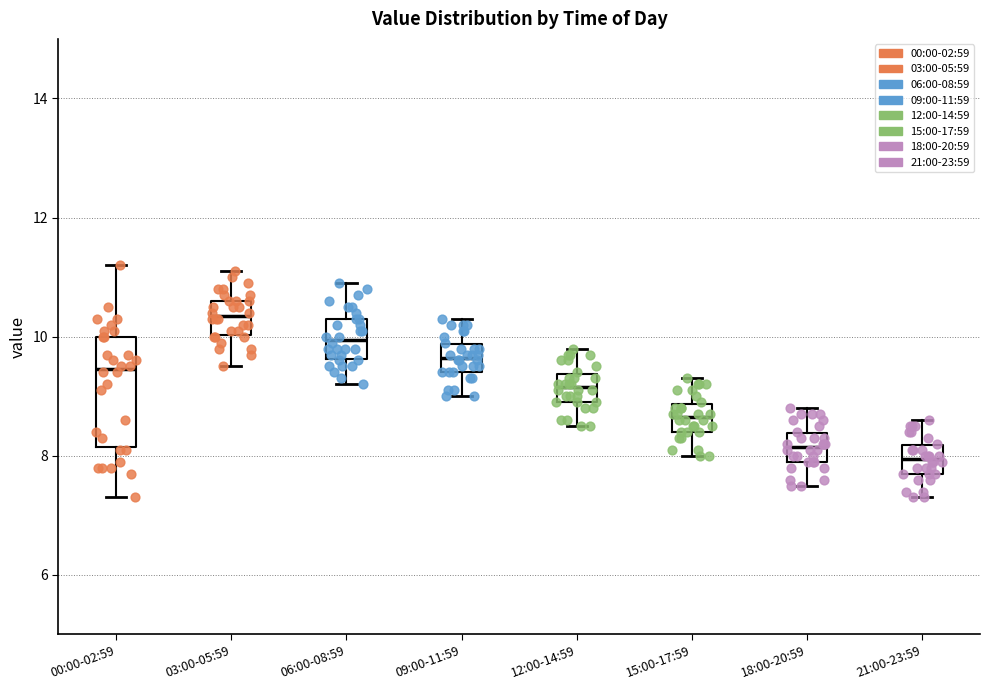

Reading left to right, read every box against the y-axis: the position of its median line, the range the box covers, and the ends of its whiskers. The values are not printed on the chart, so give them approximately, as read against the axis.

00:00-02:59: median 9.4, box 8.2 to 10.0, whiskers 7.4 to 11.2
03:00-05:59: median 10.4, box 10.0 to 10.6, whiskers 9.6 to 11.2
06:00-08:59: median 10.0, box 9.6 to 10.4, whiskers 9.2 to 11.0
09:00-11:59: median 9.6, box 9.4 to 9.8, whiskers 9.0 to 10.4
12:00-14:59: median 9.2, box 9.0 to 9.4, whiskers 8.6 to 9.8
15:00-17:59: median 8.6, box 8.4 to 8.8, whiskers 8.0 to 9.4
18:00-20:59: median 8.2, box 8.0 to 8.4, whiskers 7.6 to 8.8
21:00-23:59: median 8.0, box 7.8 to 8.2, whiskers 7.4 to 8.6